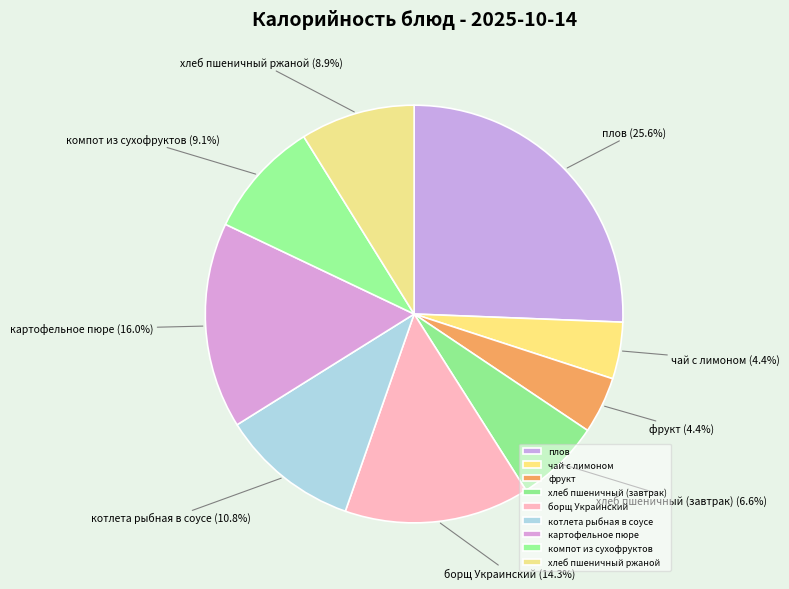

Between хлеб пшеничный ржаной and борщ Украинский, which is larger?

борщ Украинский